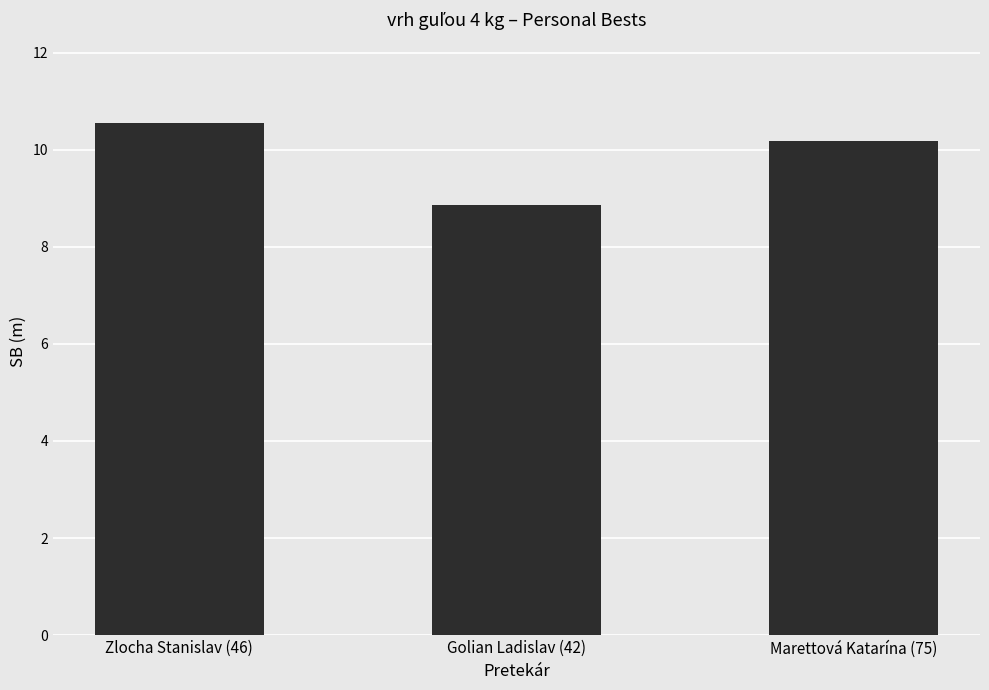

What is the label of the 2nd bar from the right?

Golian Ladislav (42)